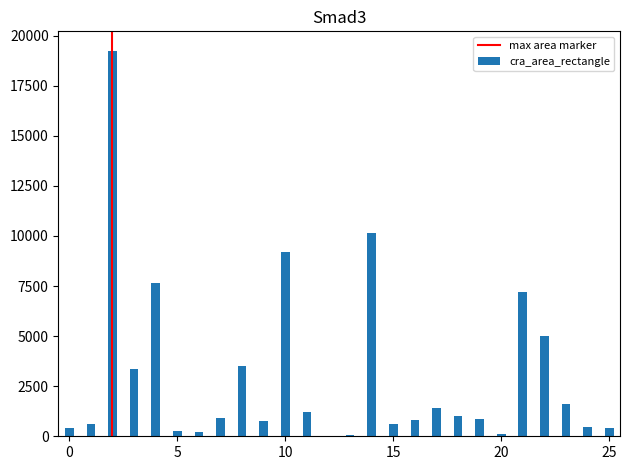

What is the sum of all values?

77014